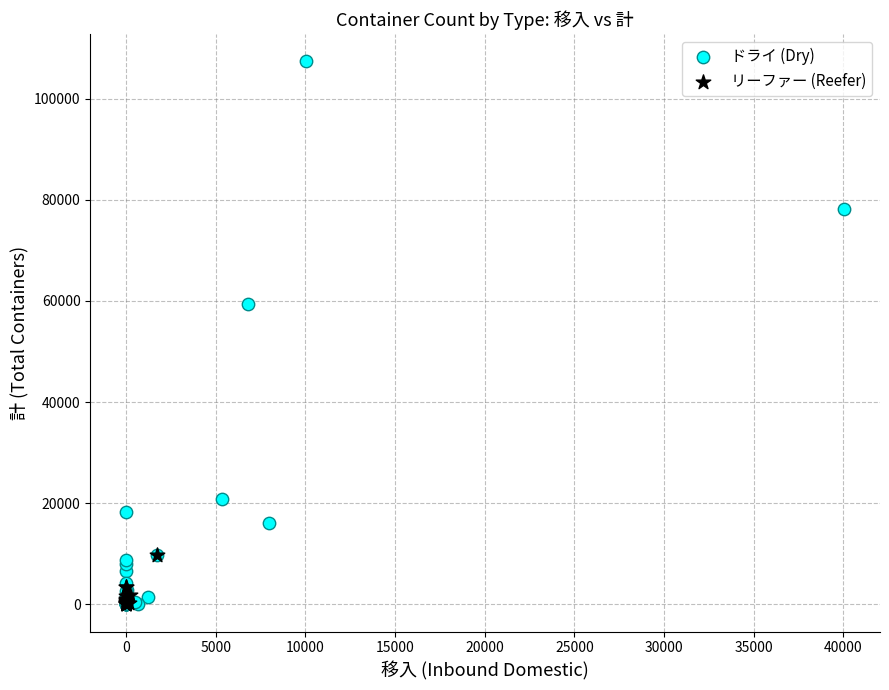

Which series has the widest spread of Y values?

ドライ (Dry)